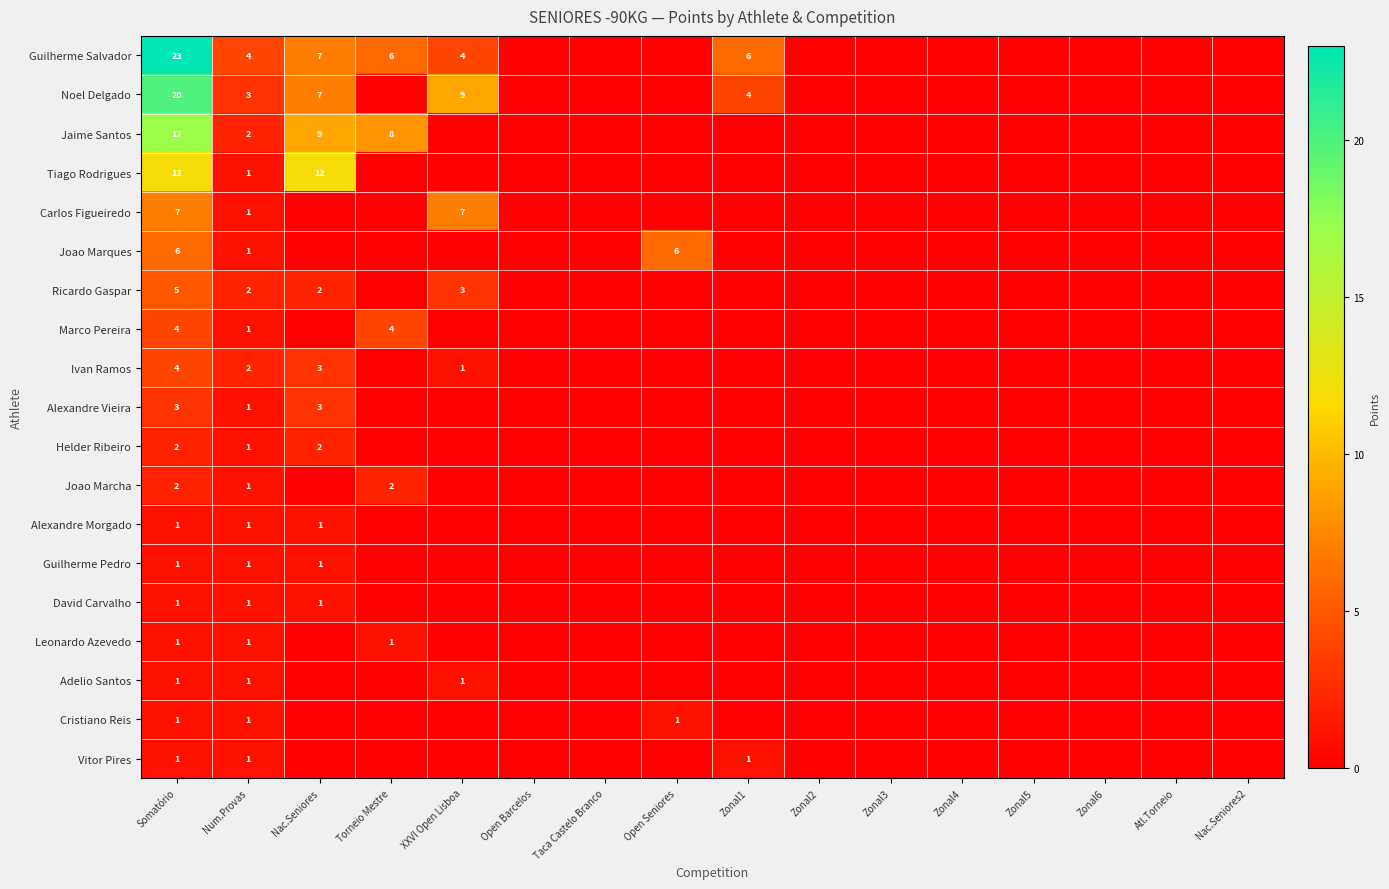

What is the total value across all series at Somatório?

112